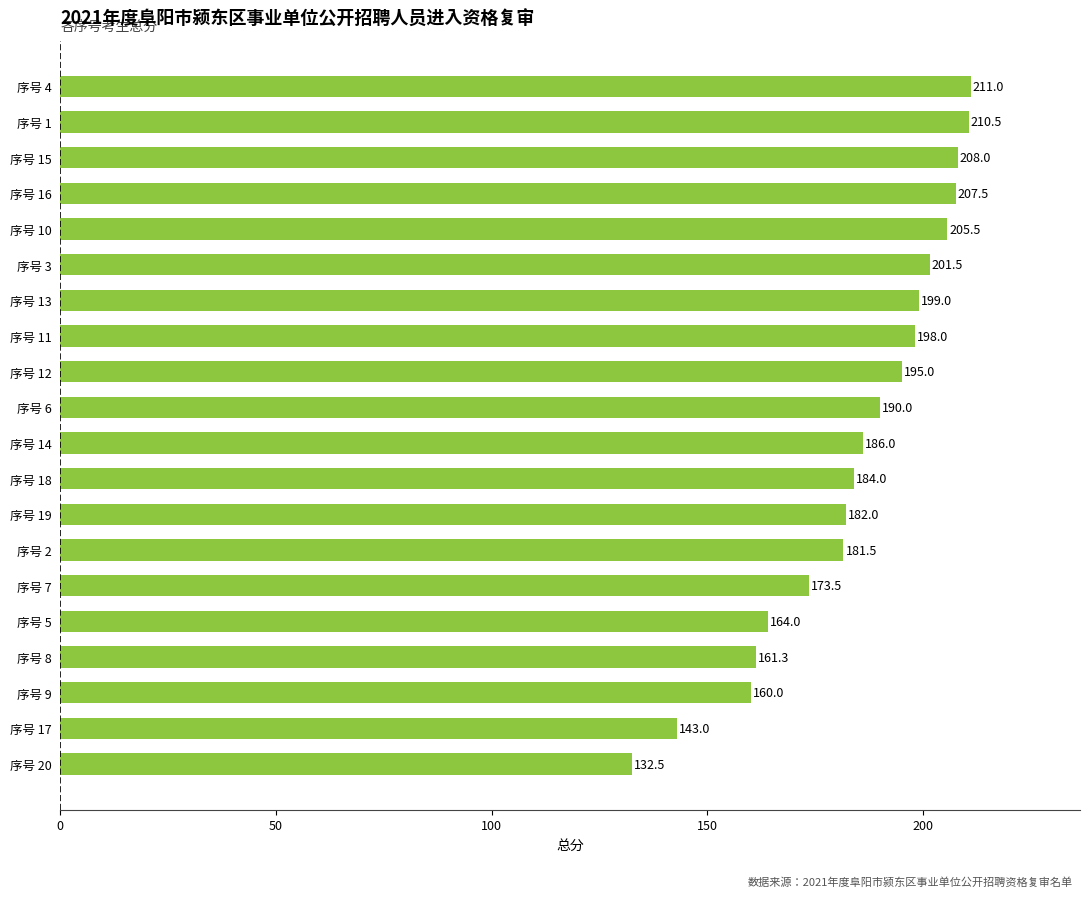

Is it true that the value at 序号 2 is 98.6?

False